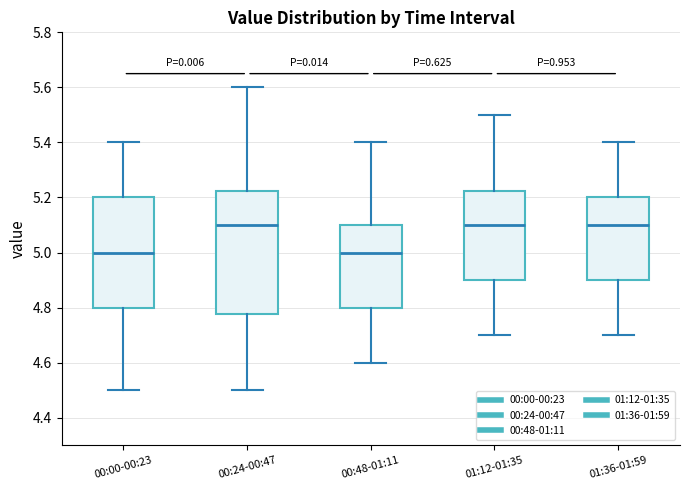

Which box is the tallest, from its lower edge to its upper edge?

00:24-00:47